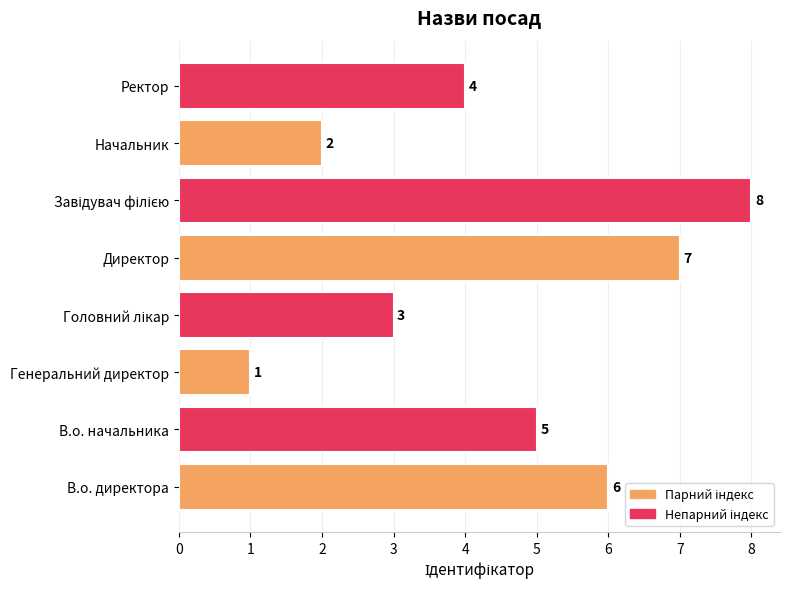

What is the difference between the second highest and minimum values?

6